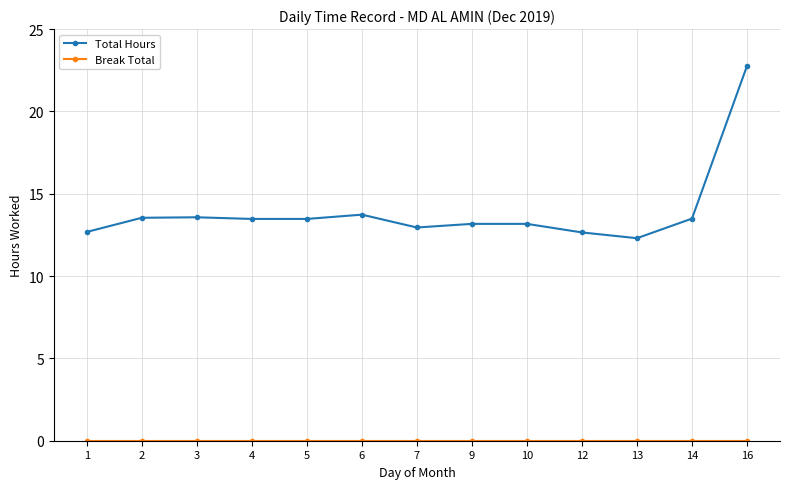

What is the maximum value shown in the chart?

22.8